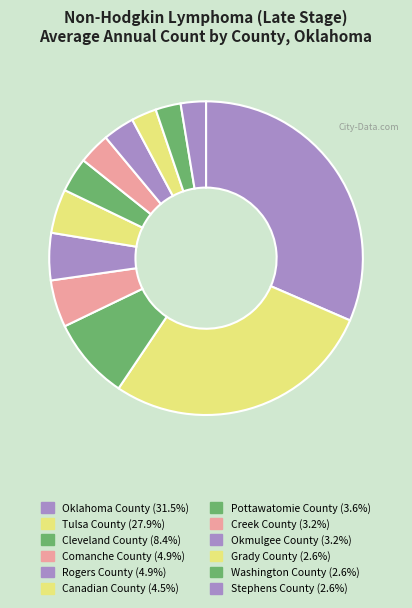

Does any single category account for the majority?

No